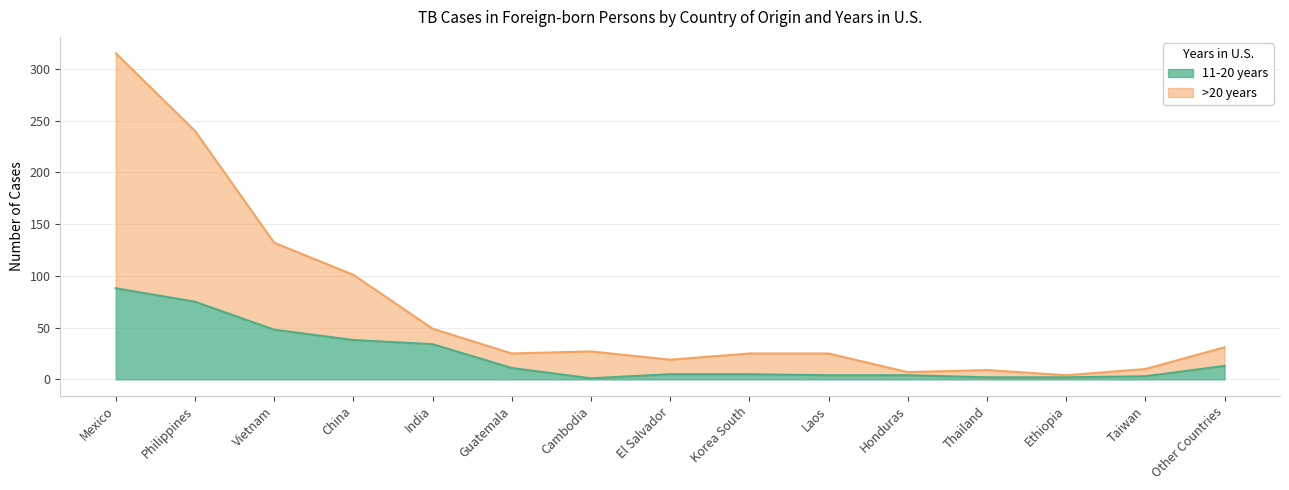

What is the highest value of the 11-20 years series?

88